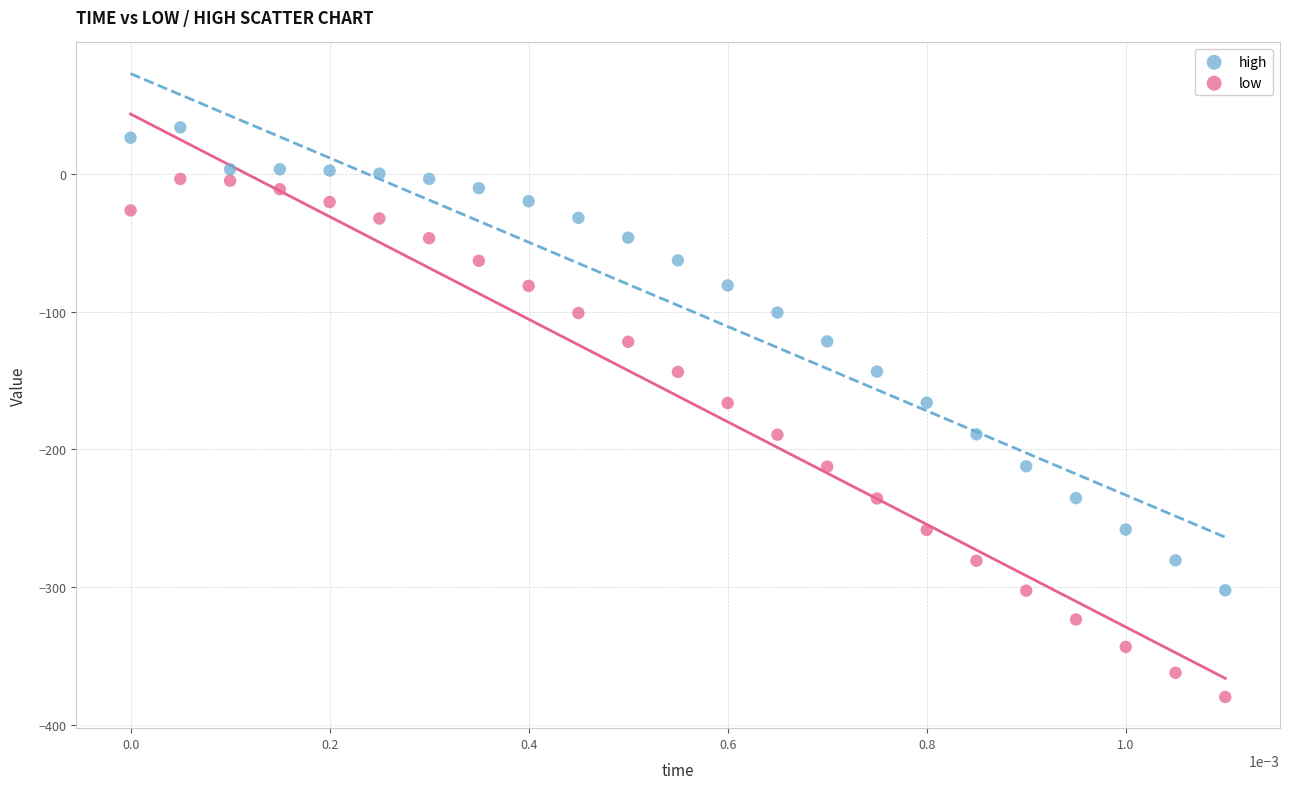

Which series contains the lowest Y value?

low